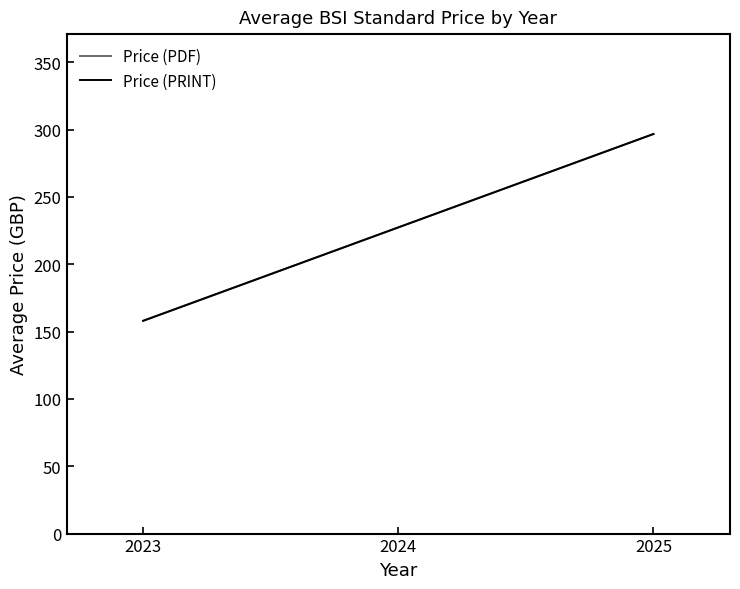

What is the value of the Price (PDF) point at the 2nd from the left?

296.8